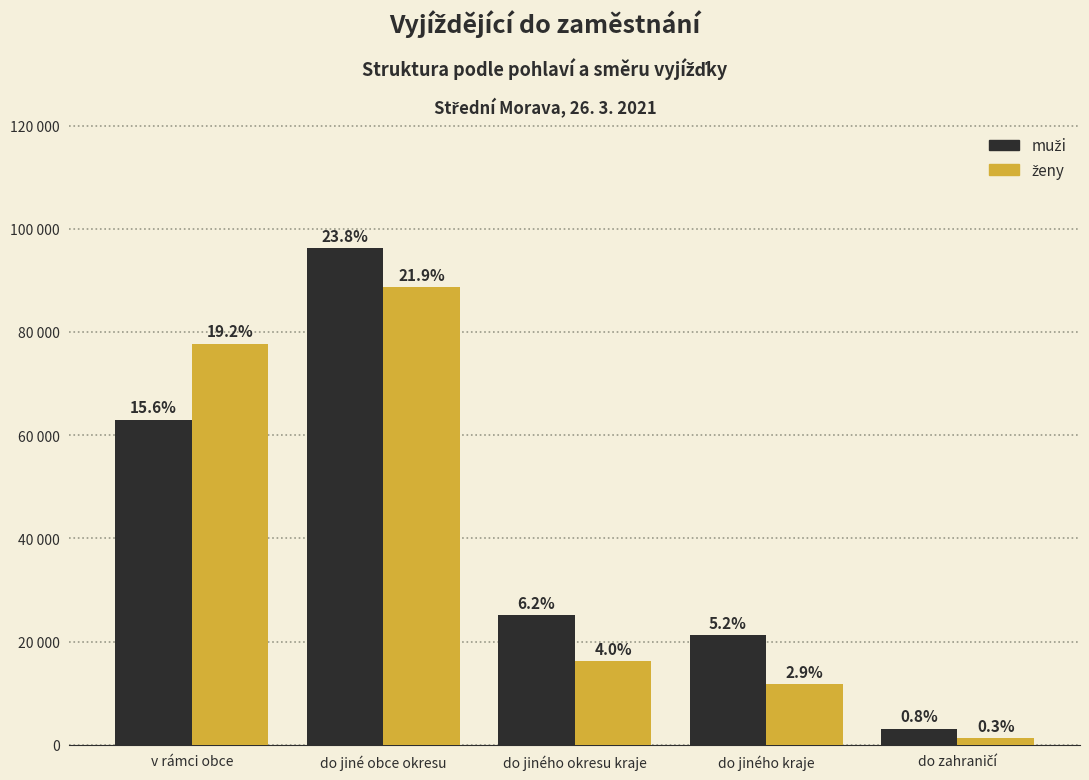

Does the chart contain stacked bars?

No